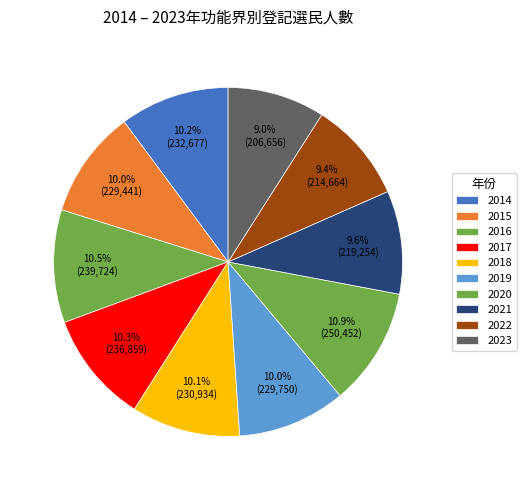

What is the largest slice in the pie chart?

2020